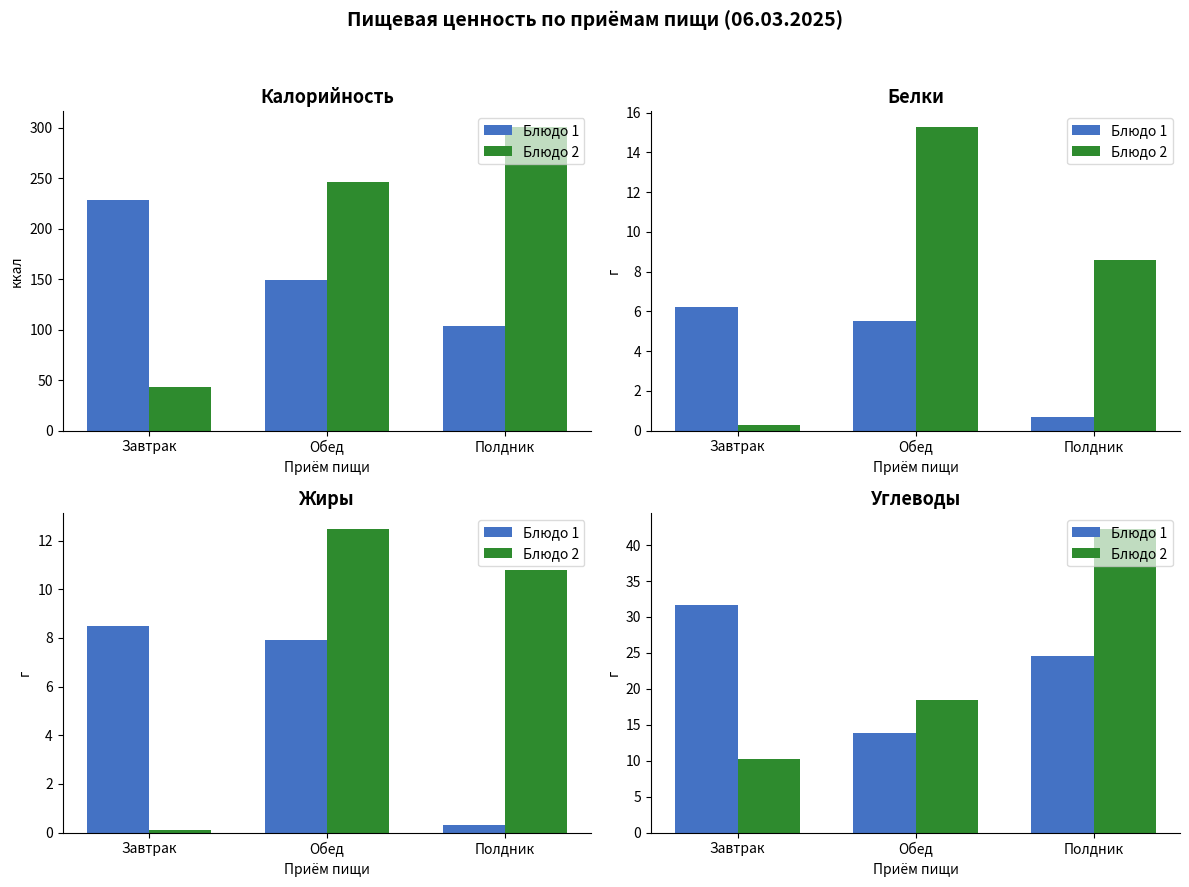

Are the bars grouped side by side (vs. stacked)?

Yes